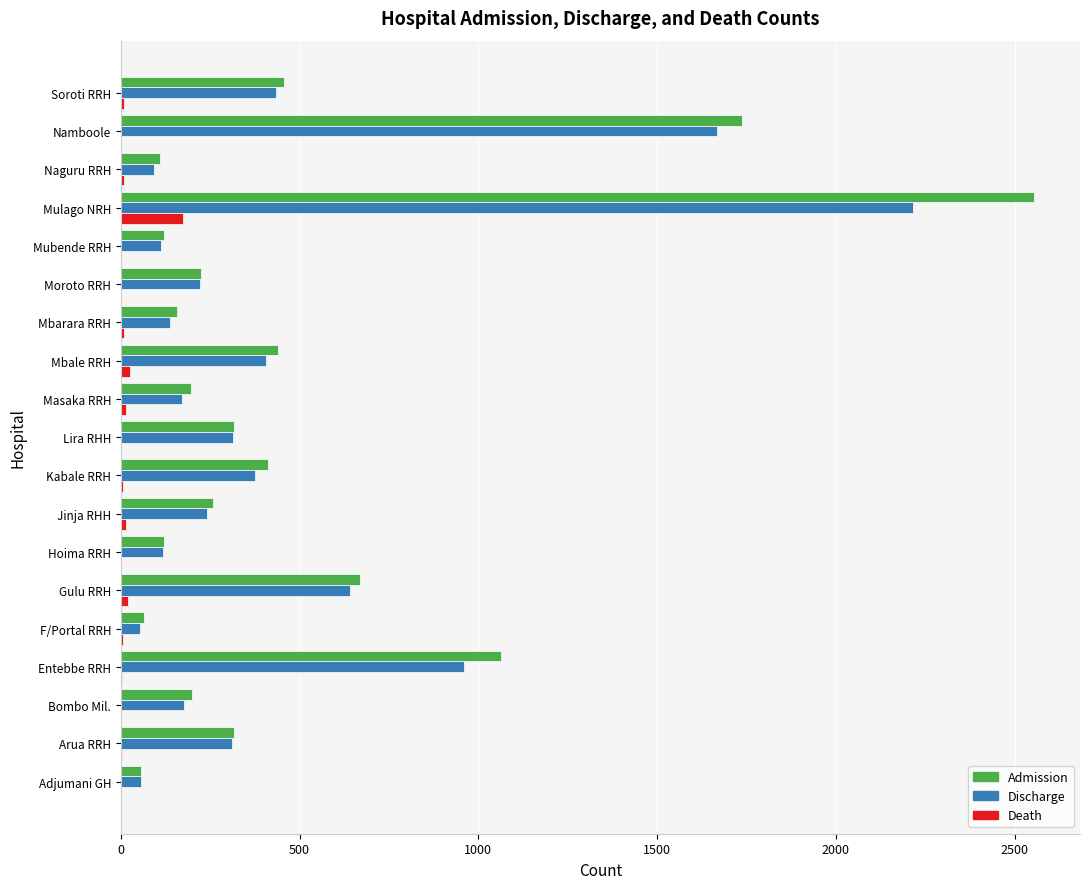

At which category is the sum across all series the highest?

Mulago NRH